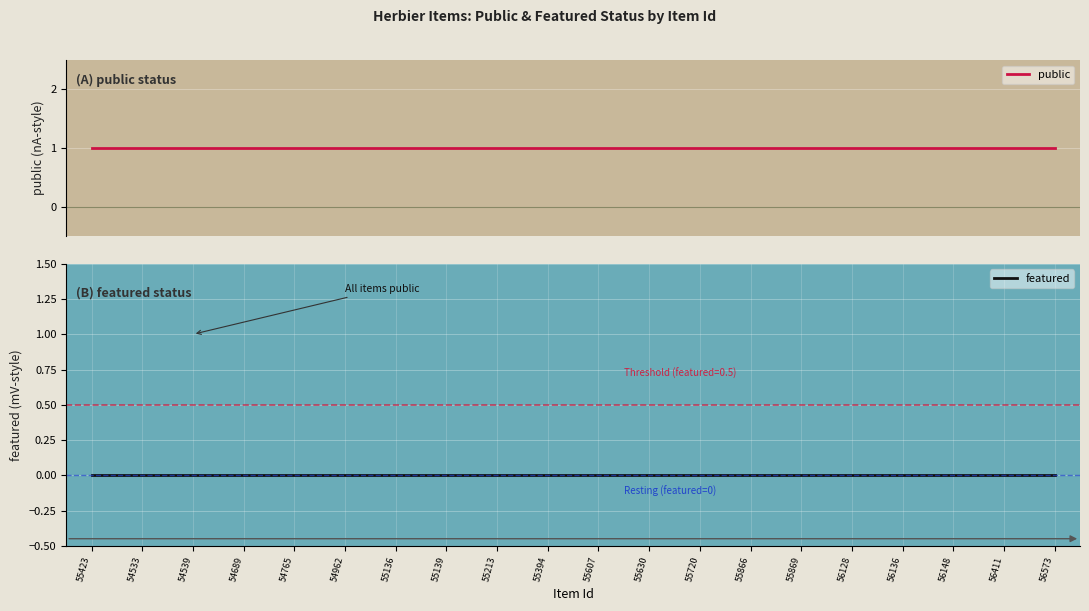

What position from the right is 54962?

15